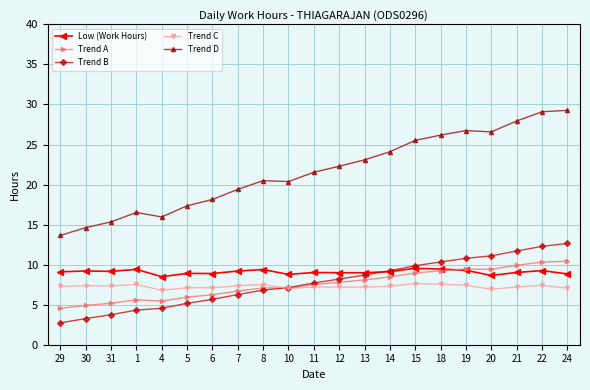

How many times do Trend A and Low (Work Hours) cross each other?

1